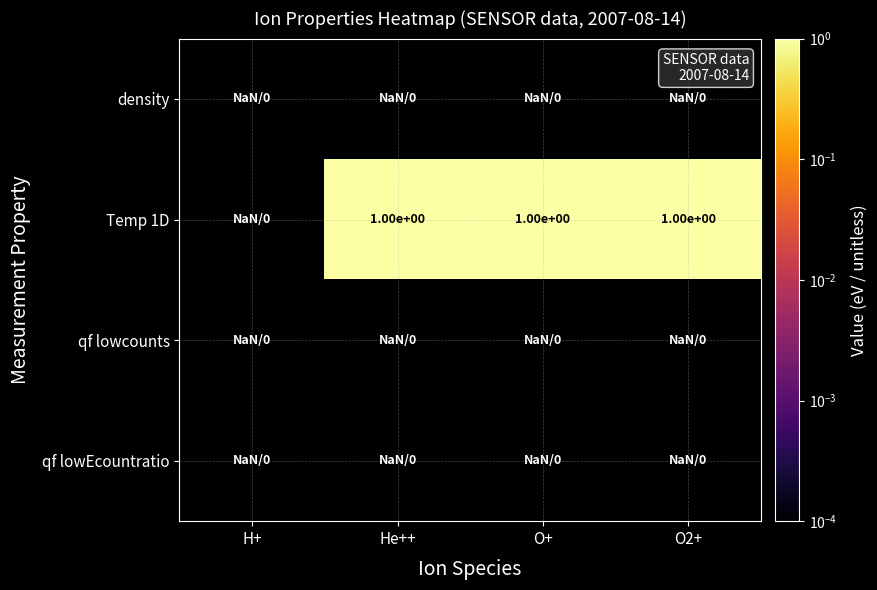

How many series are shown in this chart?

4